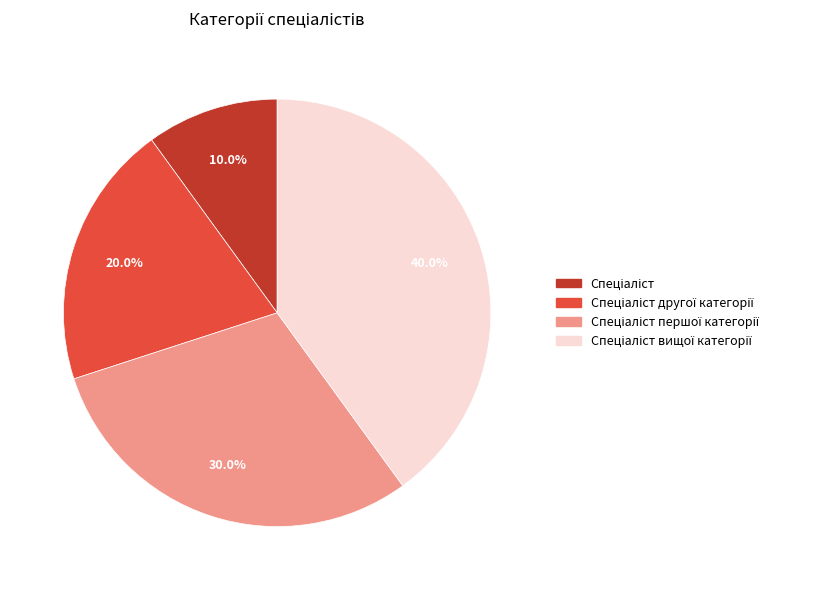

How many slices are in this pie chart?

4